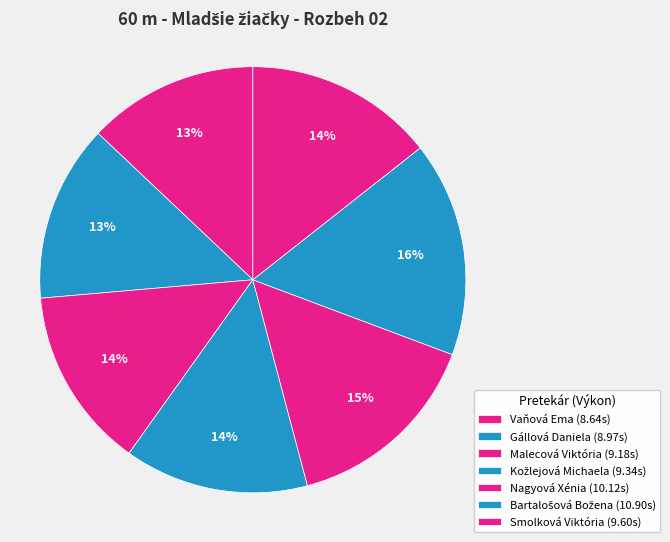

What is the ratio of the value at Bartalošová Božena to the value at Malecová Viktória?

1.2